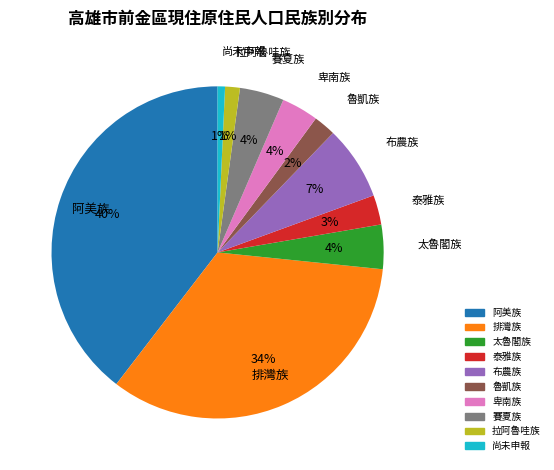

How many slices are in this pie chart?

10